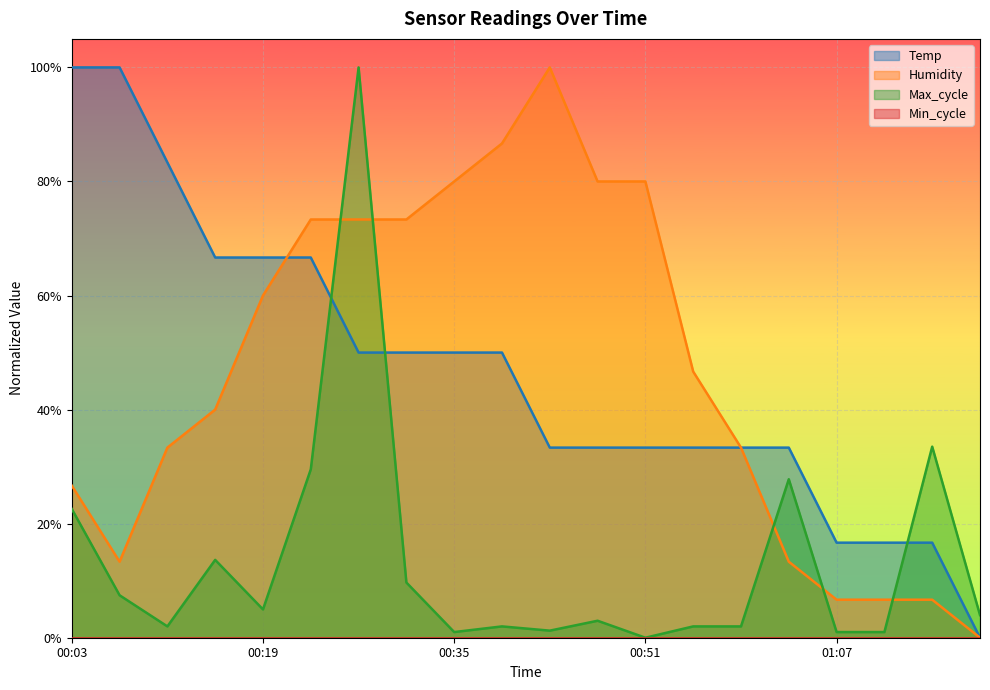

At which category does the chart reach its peak across all series?

00:03